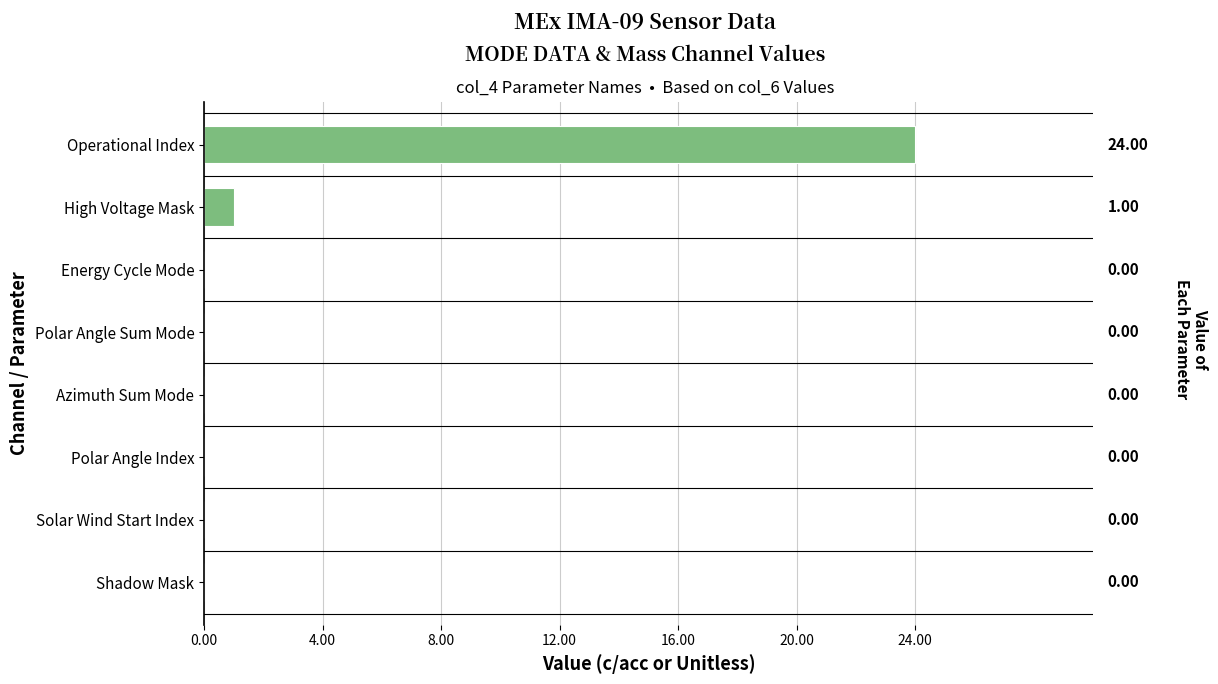

At which label is the value closest to 12?

High Voltage Mask